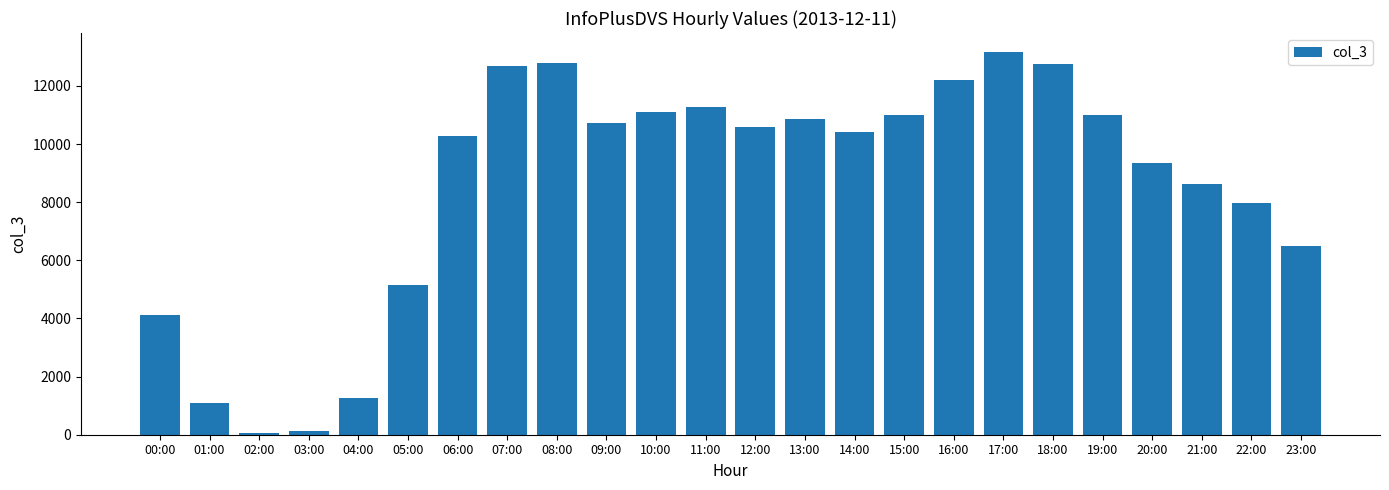

What is the maximum value shown in the chart?

13164